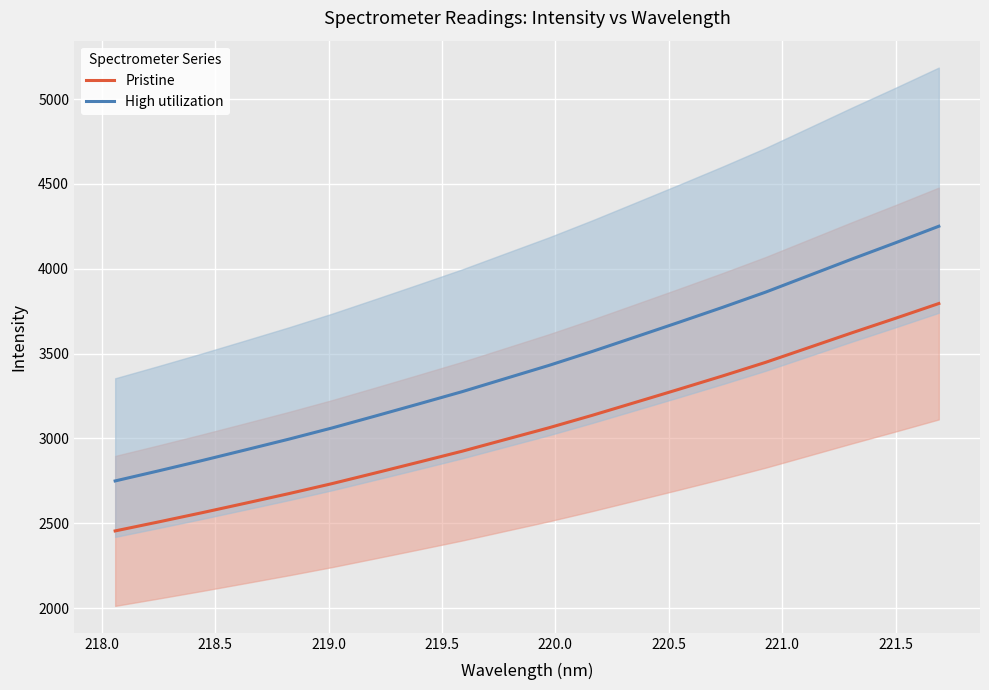

True or false: Pristine has more than 2 points higher than both neighbors.

False